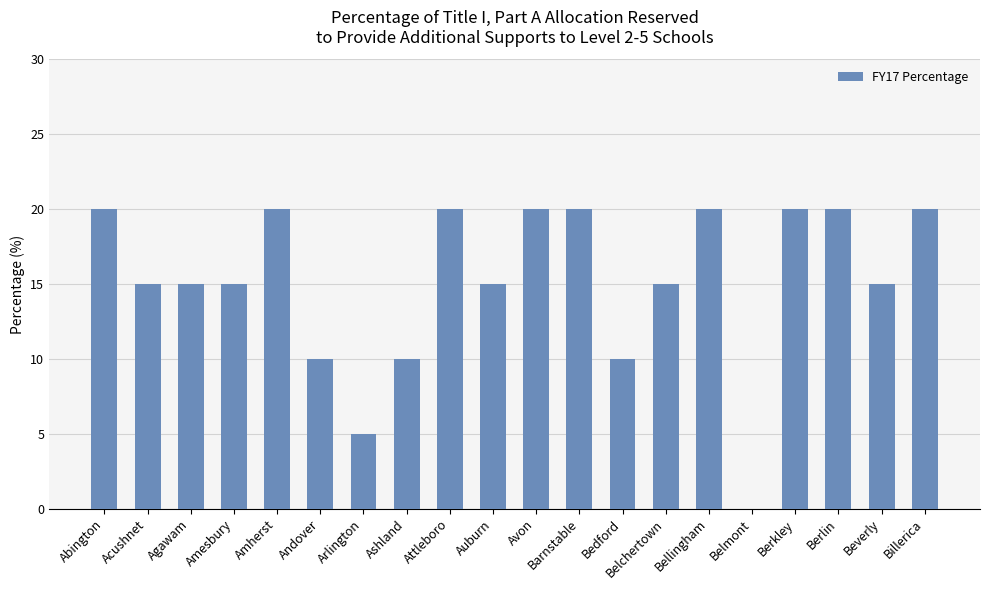

What is the approximate value at Attleboro?

20